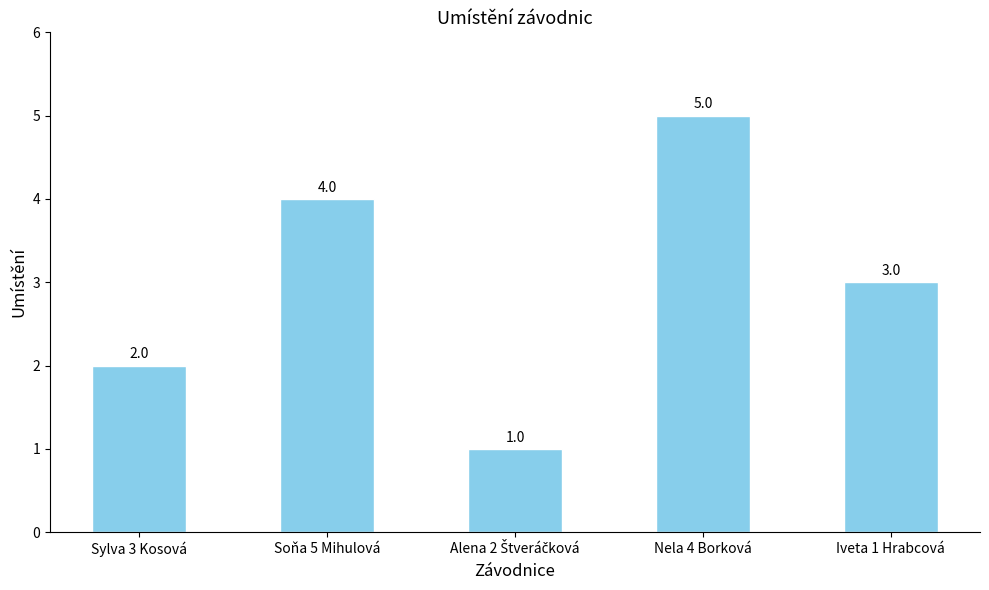

What is the sum of the values at Iveta 1 Hrabcová and Nela 4 Borková?

8